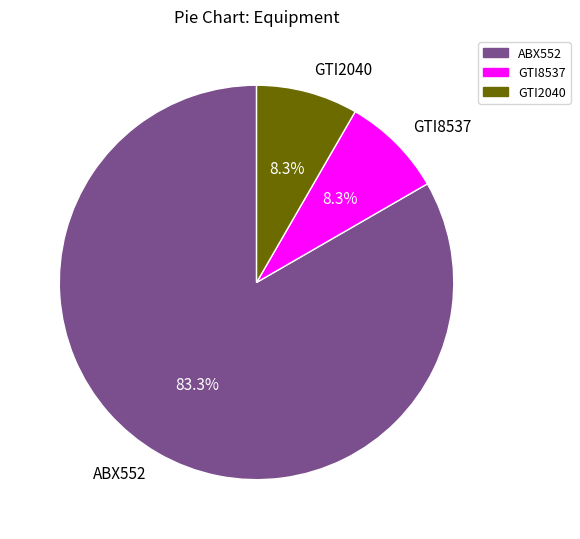

To the nearest percent, what is the difference between the ABX552 and GTI8537 slice percentages?

75%